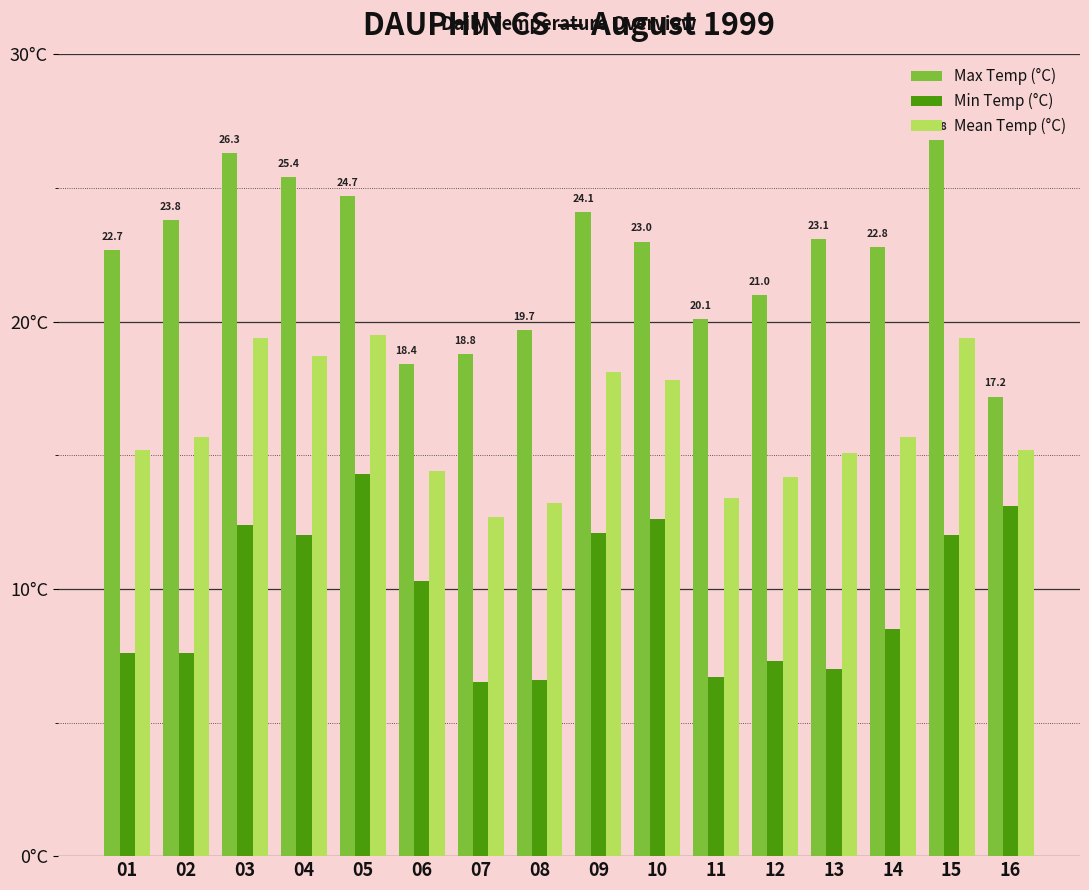

Which series has the largest total across all categories?

Max Temp (°C)